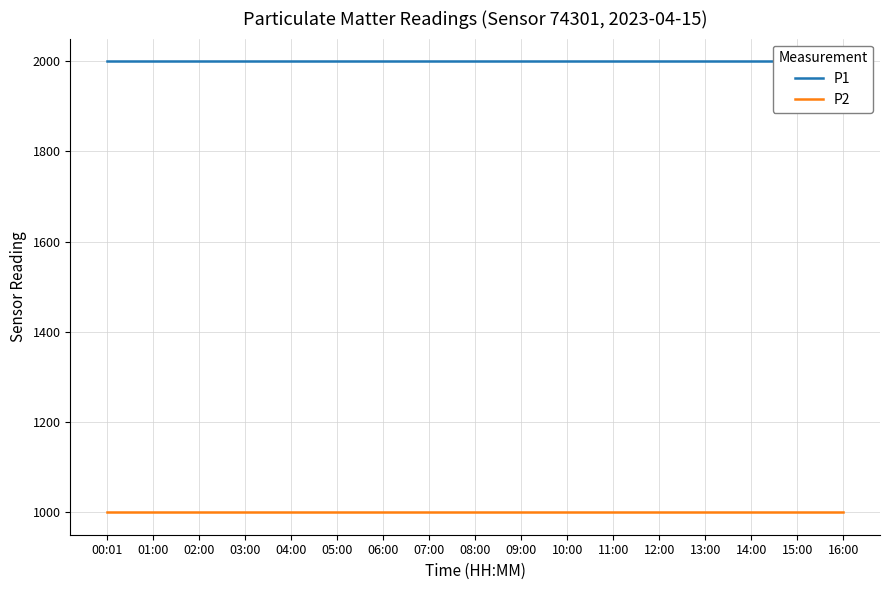

Which label corresponds to the largest value in the chart?

00:01